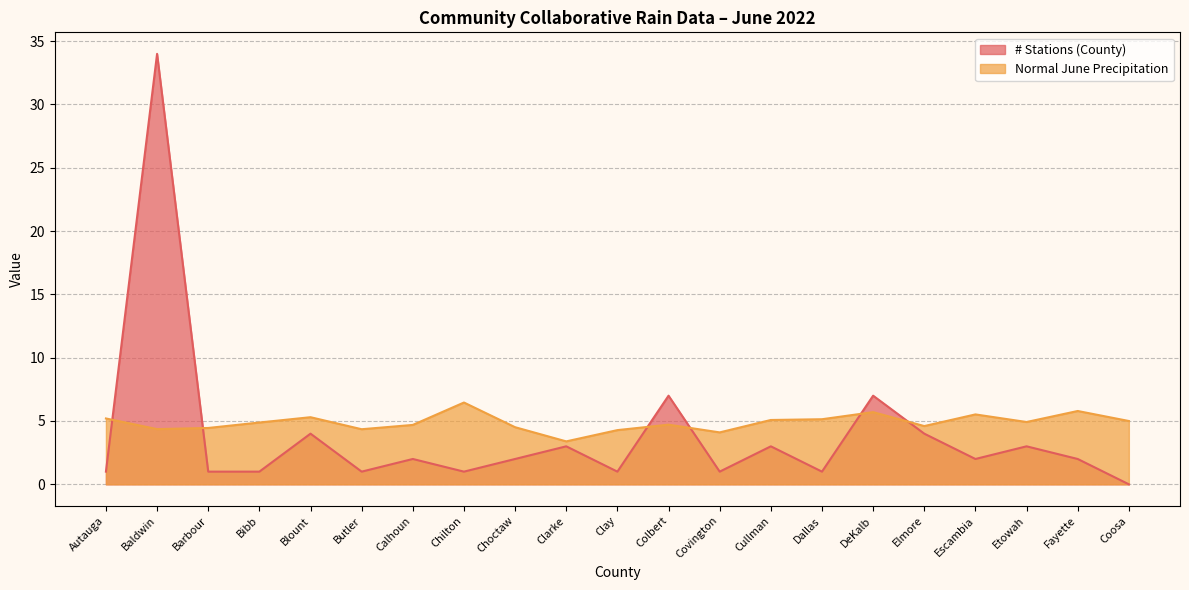

What is the difference between the maximum and second lowest values in the # Stations (County) series?

33.0